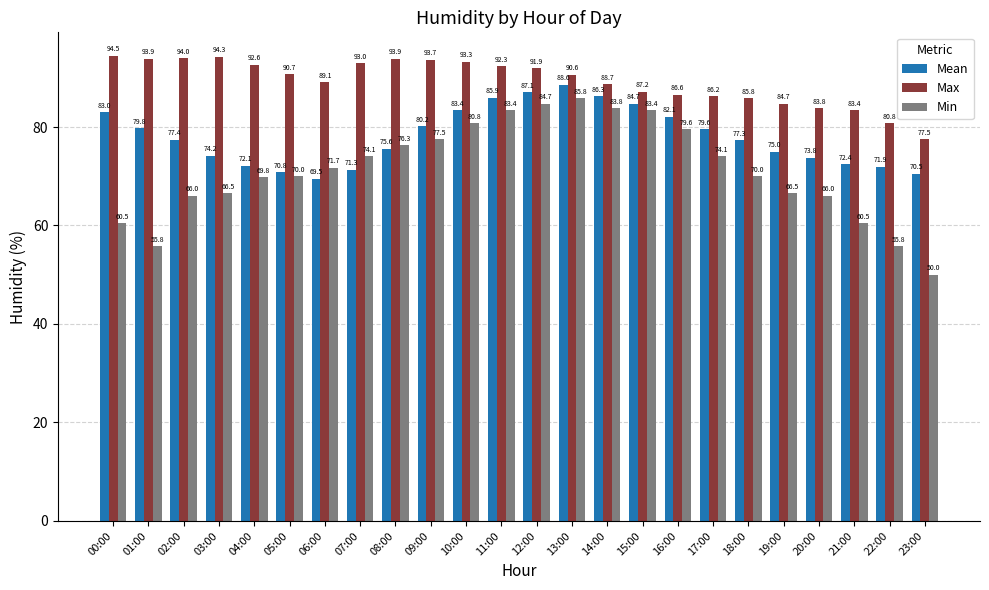

Which series has the largest total across all categories?

Max